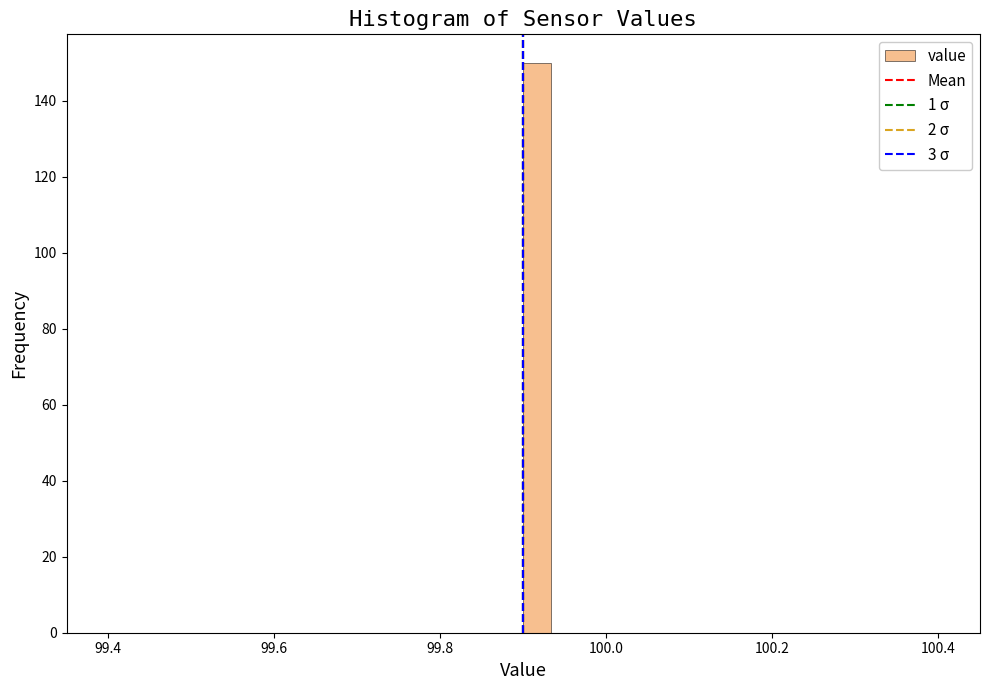

Read against the x-axis, roughly where is the centre of the tallest bar?

99.92